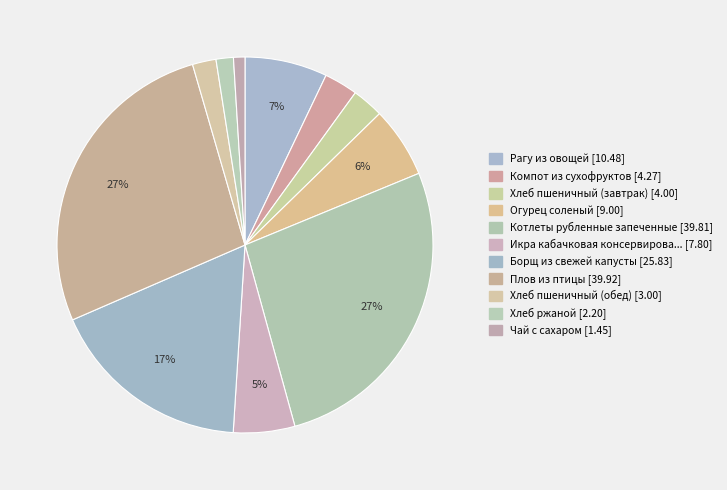

To the nearest percent, what is the difference between the largest and smallest slice percentages?

26%